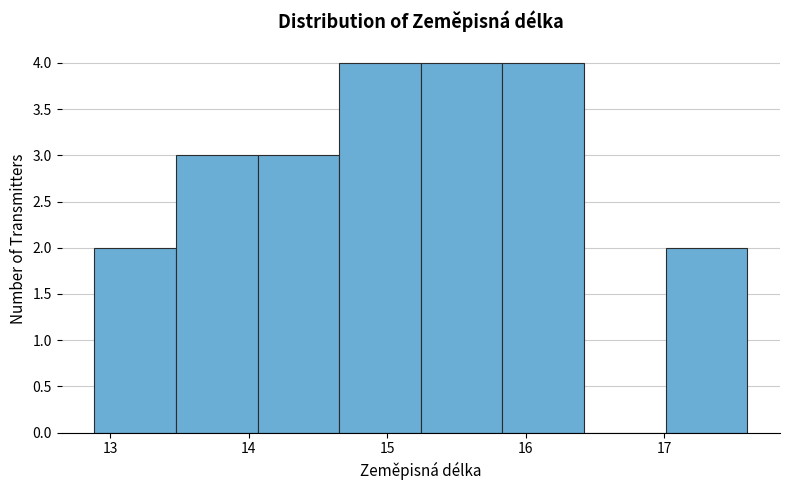

Reading left to right, list every bar in this chart as the range it spans on the x-axis followed by its height. Neither the bar edges nor the heights are printed on the chart, so give them approximately, as read against the axes.

12.9 to 13.5: 2
13.5 to 14.1: 3
14.1 to 14.7: 3
14.7 to 15.2: 4
15.2 to 15.8: 4
15.8 to 16.4: 4
16.4 to 17.0: 0
17.0 to 17.6: 2